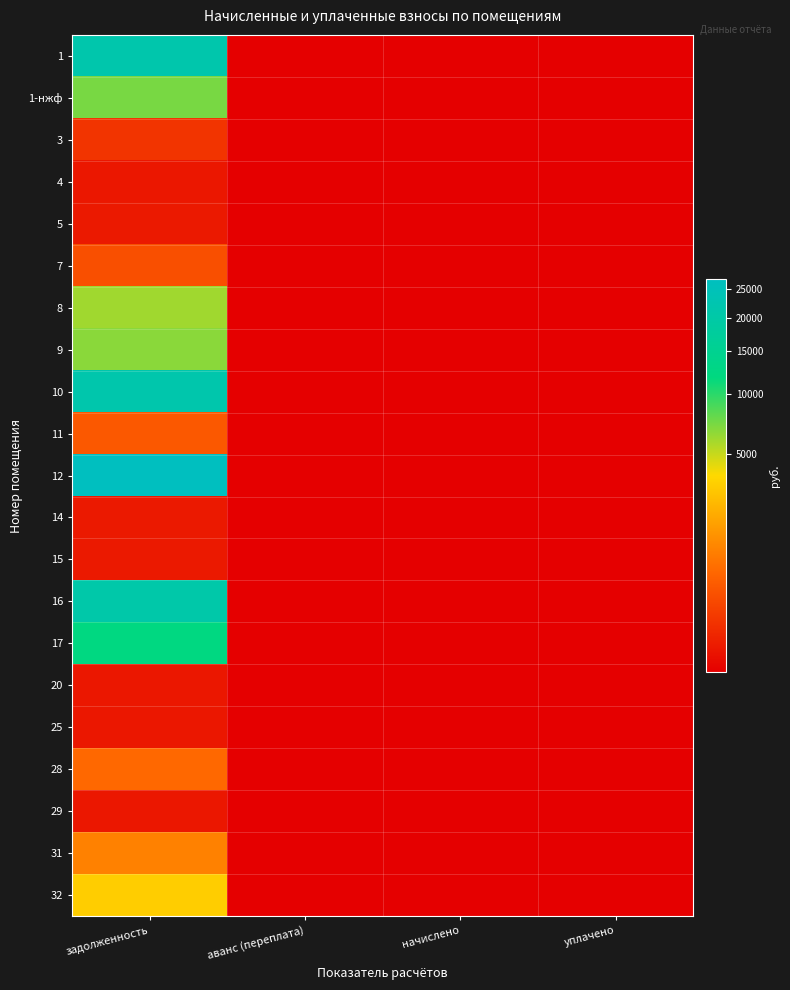

What is the total value across all series at задолженность?

127904.2